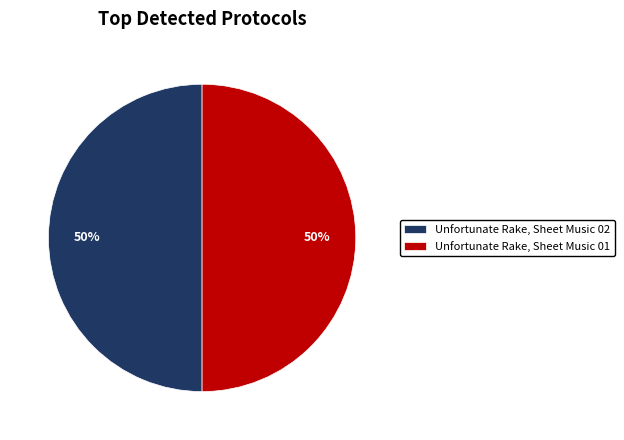

Is the sum of Unfortunate Rake, Sheet Music 01 and Unfortunate Rake, Sheet Music 02 greater than half?

Yes